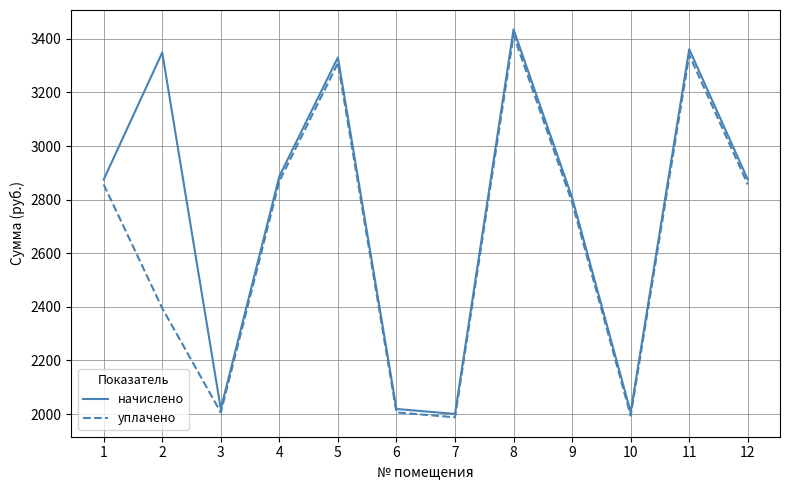

Is this an area chart (filled region under the line)?

No